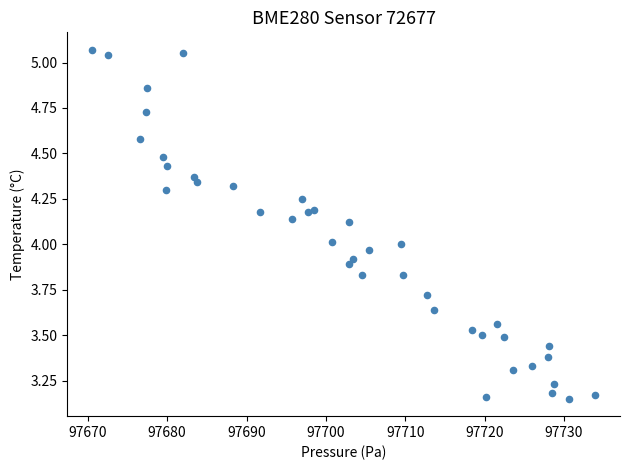

What is the range of Y values (max minus min)?

1.9